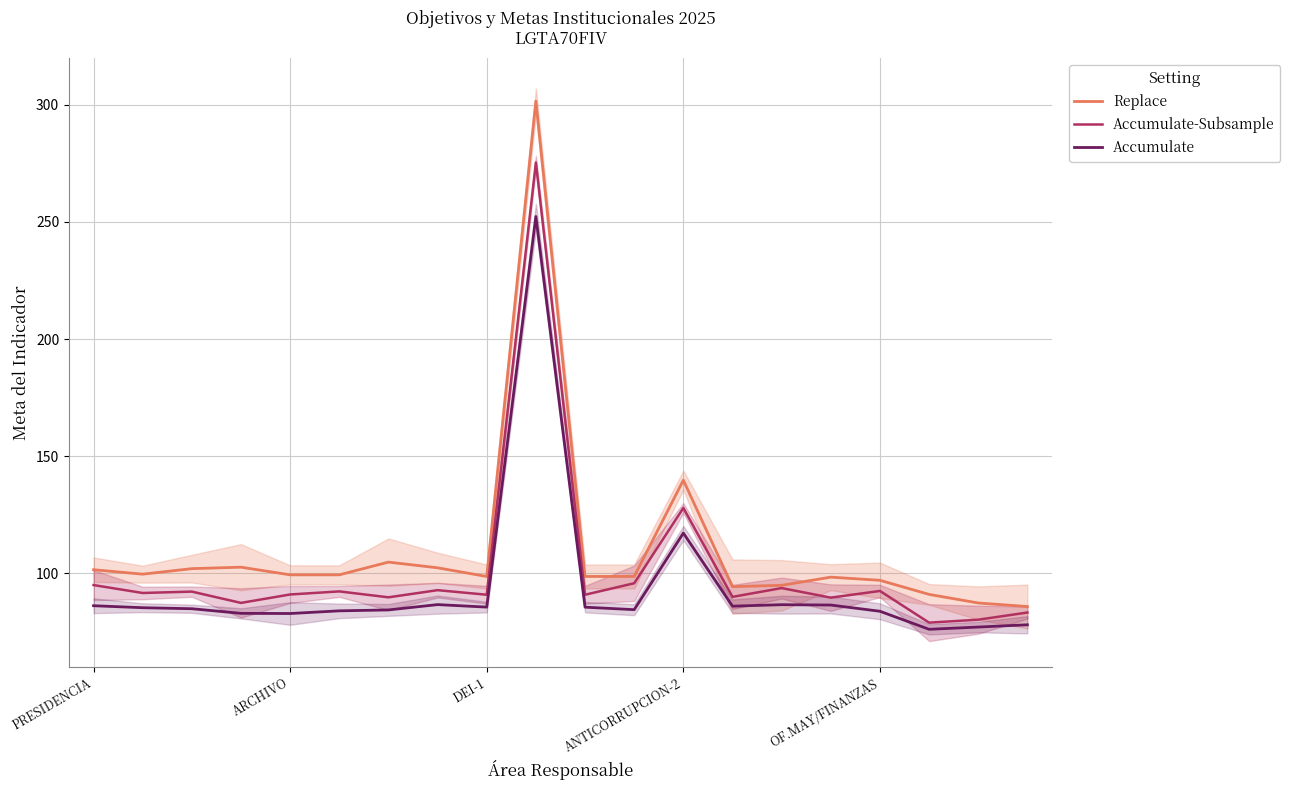

At which label is Accumulate closest to 164?

ANTICORRUPCION-2